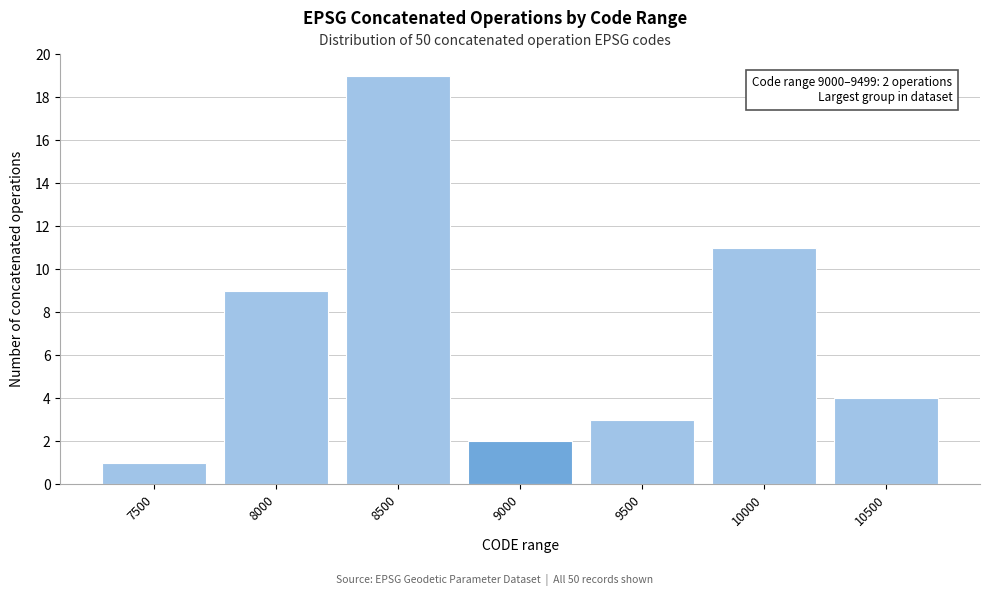

Reading right to left, list all the values displayed in this chart.

4	11	3	2	19	9	1